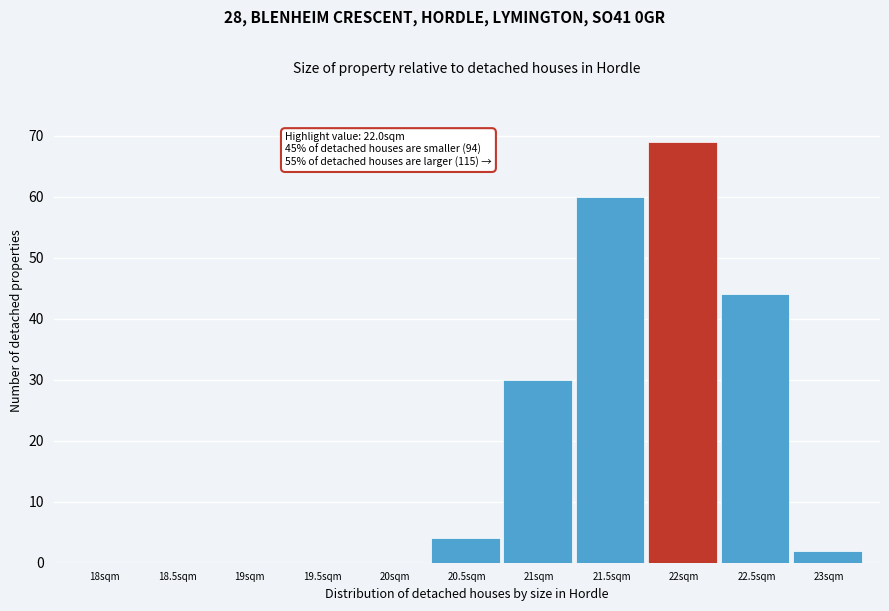

Reading right to left, extract all data points from this chart.

23sqm=2	22.5sqm=44	22sqm=69	21.5sqm=60	21sqm=30	20.5sqm=4	20sqm=0	19.5sqm=0	19sqm=0	18.5sqm=0	18sqm=0